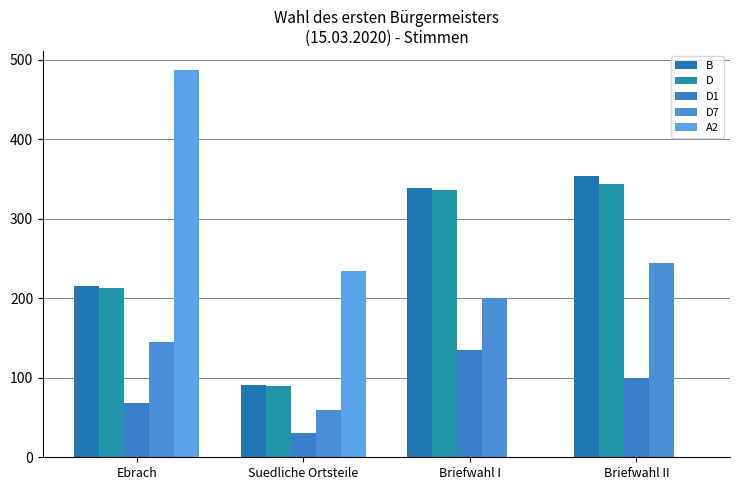

Reading left to right, transcribe all the data shown in this chart.

B: Ebrach=216	Suedliche Ortsteile=91	Briefwahl I=339	Briefwahl II=354
D: Ebrach=213	Suedliche Ortsteile=90	Briefwahl I=336	Briefwahl II=344
D1: Ebrach=68	Suedliche Ortsteile=30	Briefwahl I=135	Briefwahl II=100
D7: Ebrach=145	Suedliche Ortsteile=60	Briefwahl I=201	Briefwahl II=244
A2: Ebrach=487	Suedliche Ortsteile=234	Briefwahl I=0	Briefwahl II=0